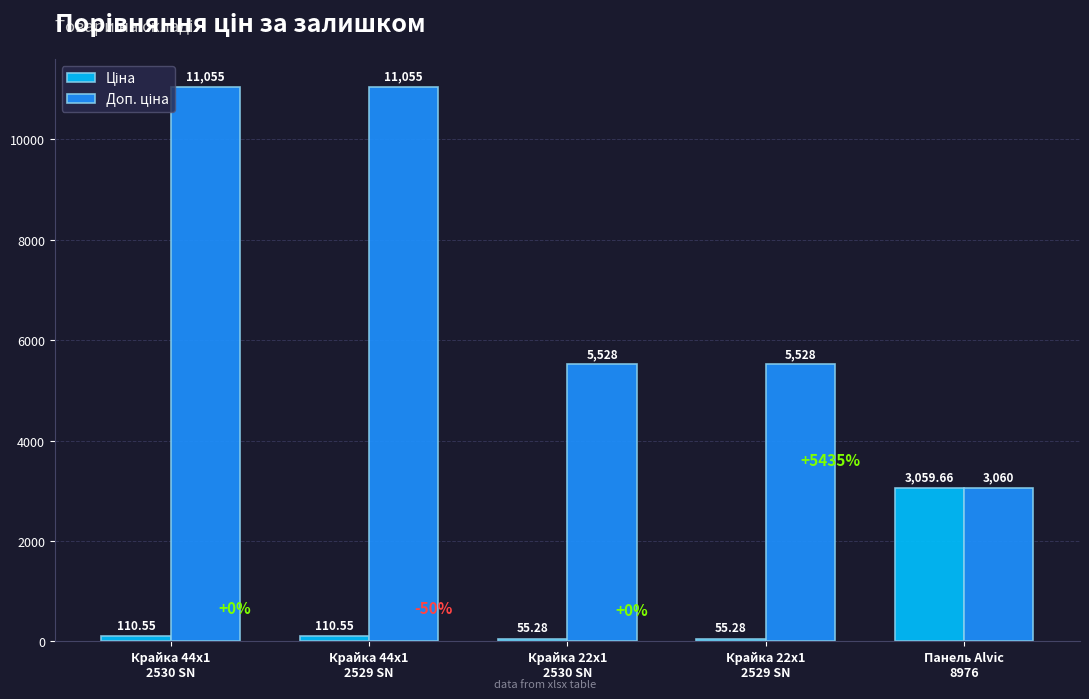

At how many categories does at least one series exceed 4134?

4